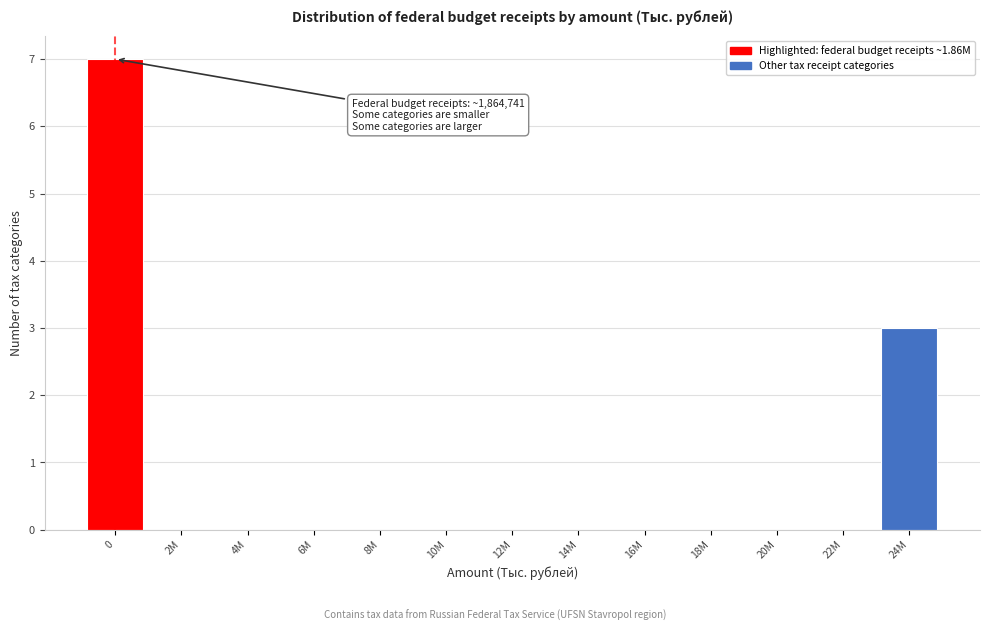

Reading left to right, list all the values displayed in this chart.

0=7	2M=0	4M=0	6M=0	8M=0	10M=0	12M=0	14M=0	16M=0	18M=0	20M=0	22M=0	24M=3